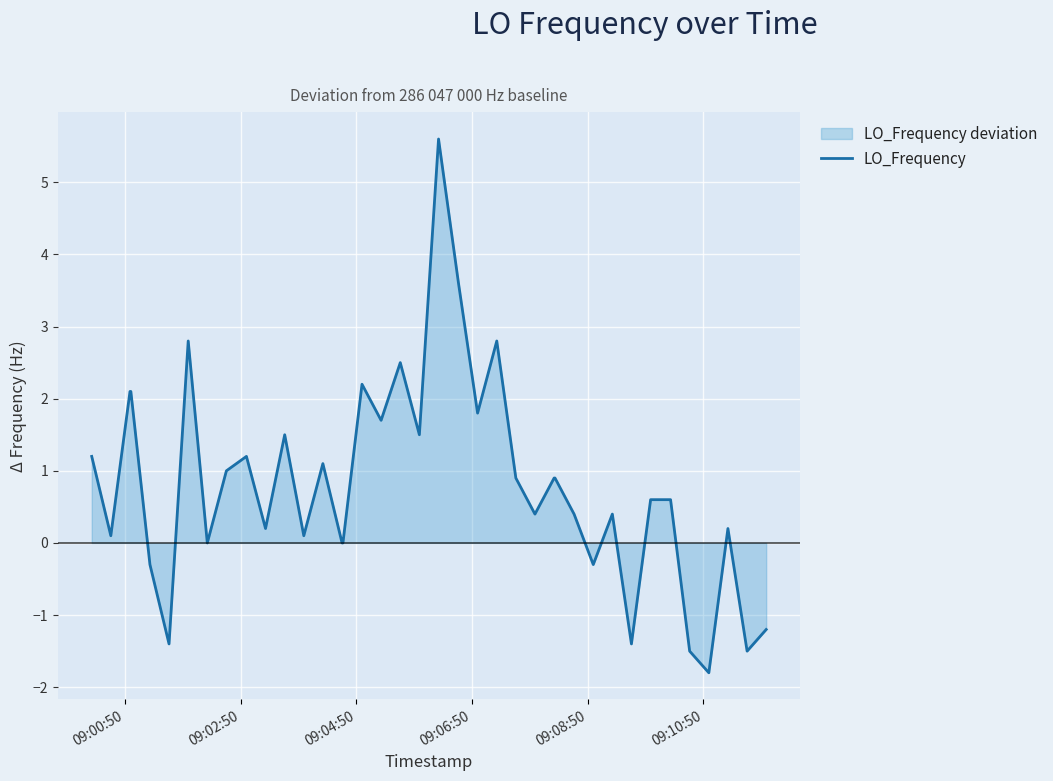

What is the smallest value displayed?

-1.8